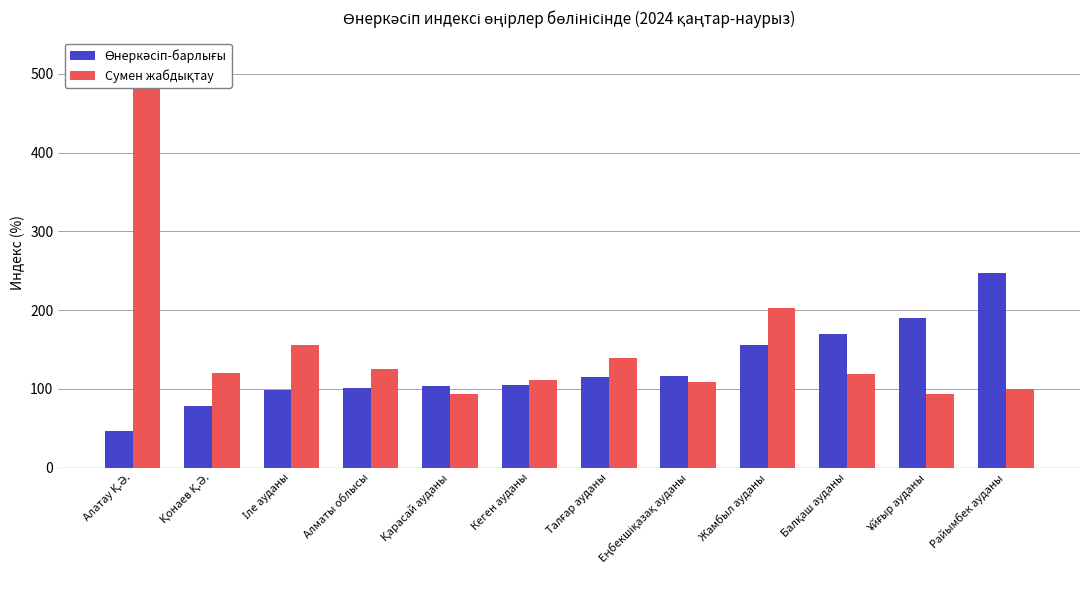

Reading right to left, list all the values displayed in this chart.

Өнеркәсіп-барлығы: Райымбек ауданы=247.1	Ұйғыр ауданы=190.3	Балқаш ауданы=169.4	Жамбыл ауданы=155.2	Еңбекшіқазақ ауданы=116.1	Талғар ауданы=114.8	Кеген ауданы=104.9	Қарасай ауданы=103.1	Алматы облысы=100.8	Іле ауданы=98.9	Қонаев Қ.Ә.=78.7	Алатау Қ.Ә.=46.6
Сумен жабдықтау: Райымбек ауданы=100.3	Ұйғыр ауданы=92.9	Балқаш ауданы=118.8	Жамбыл ауданы=202.1	Еңбекшіқазақ ауданы=109.2	Талғар ауданы=139.7	Кеген ауданы=110.8	Қарасай ауданы=93.7	Алматы облысы=125.6	Іле ауданы=155.2	Қонаев Қ.Ә.=120.2	Алатау Қ.Ә.=520.0